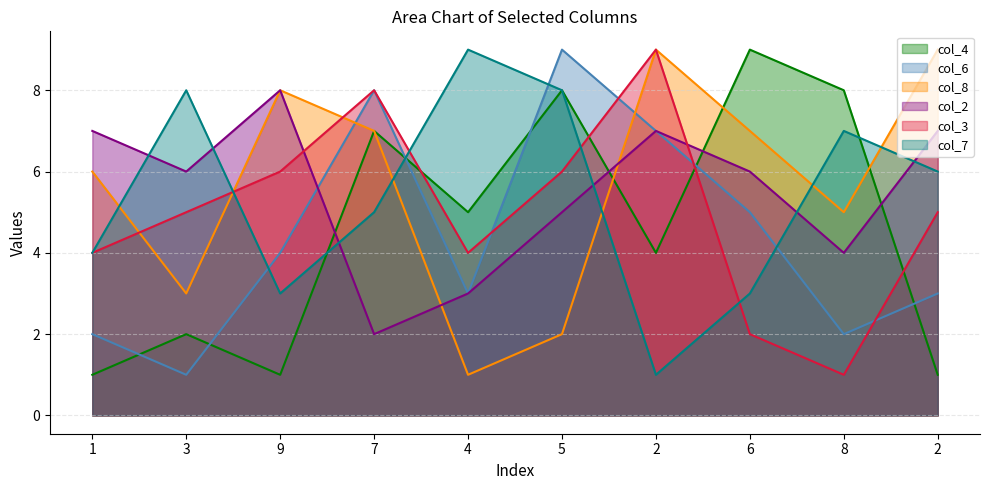

What is the greatest value displayed?

9